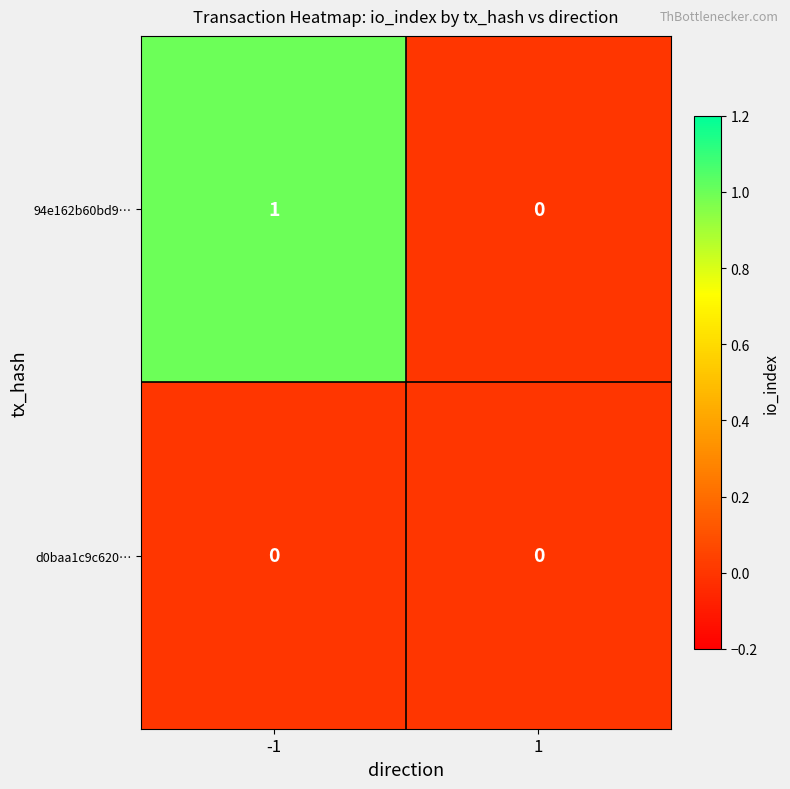

Reading left to right, extract all data points from this chart.

94e162b60bd9…: -1=1	1=0
d0baa1c9c620…: -1=0	1=0